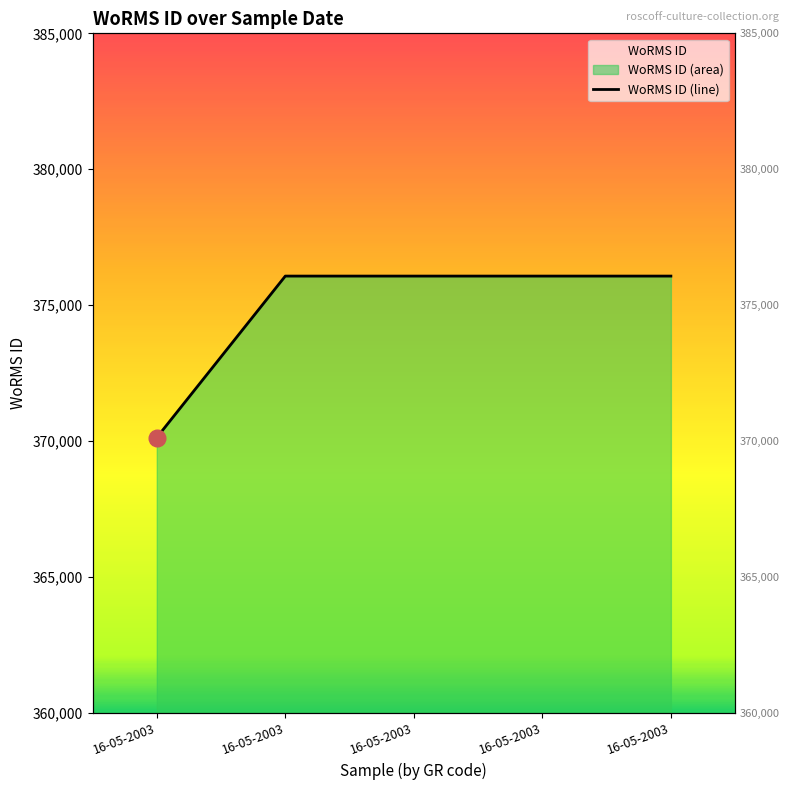

Reading left to right, list all the values displayed in this chart.

16-05-2003=370136	16-05-2003=376073	16-05-2003=376073	16-05-2003=376073	16-05-2003=376073